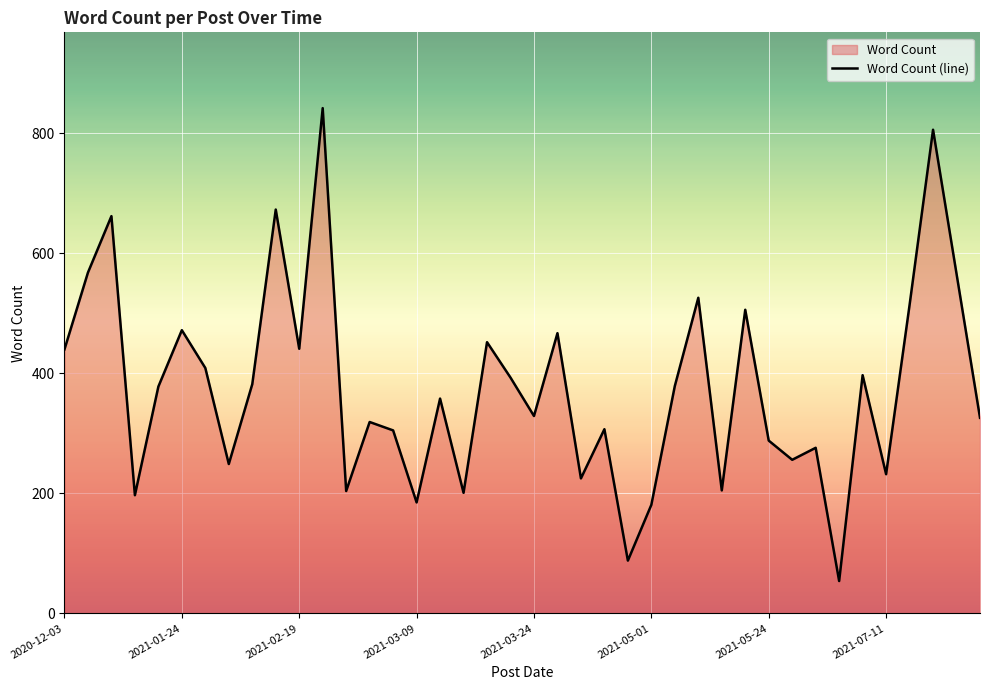

At which category does the chart reach its peak across all series?

11